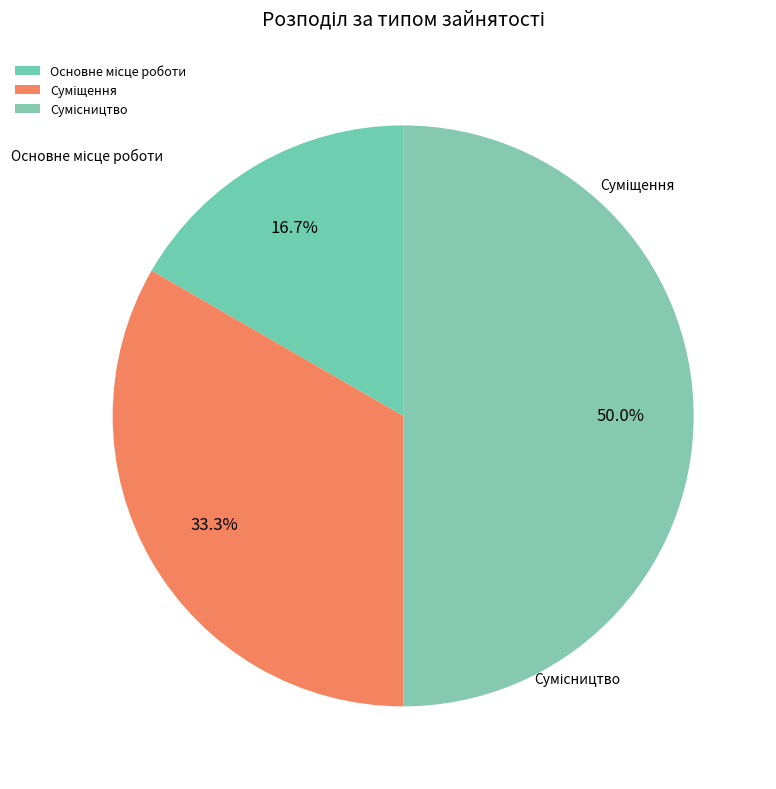

Between Сумісництво and Суміщення, which is larger?

Сумісництво